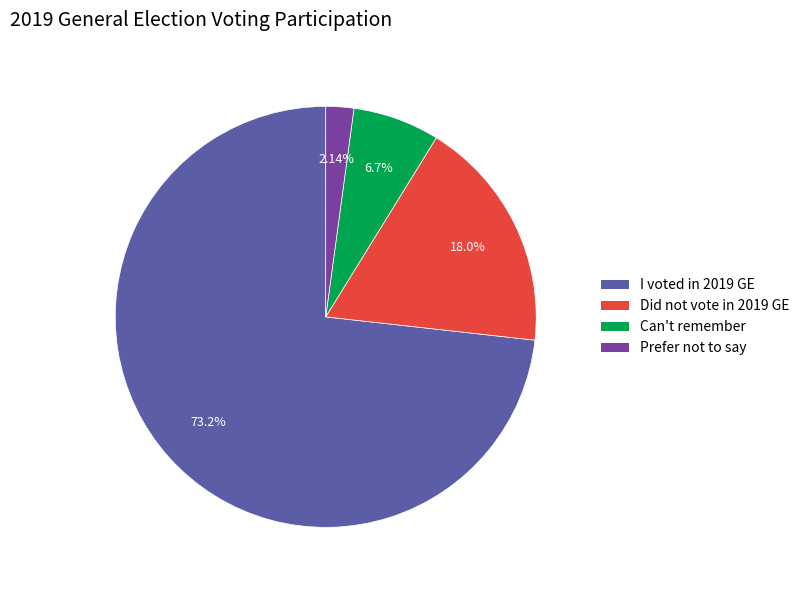

Which category accounts for the majority?

I voted in 2019 GE